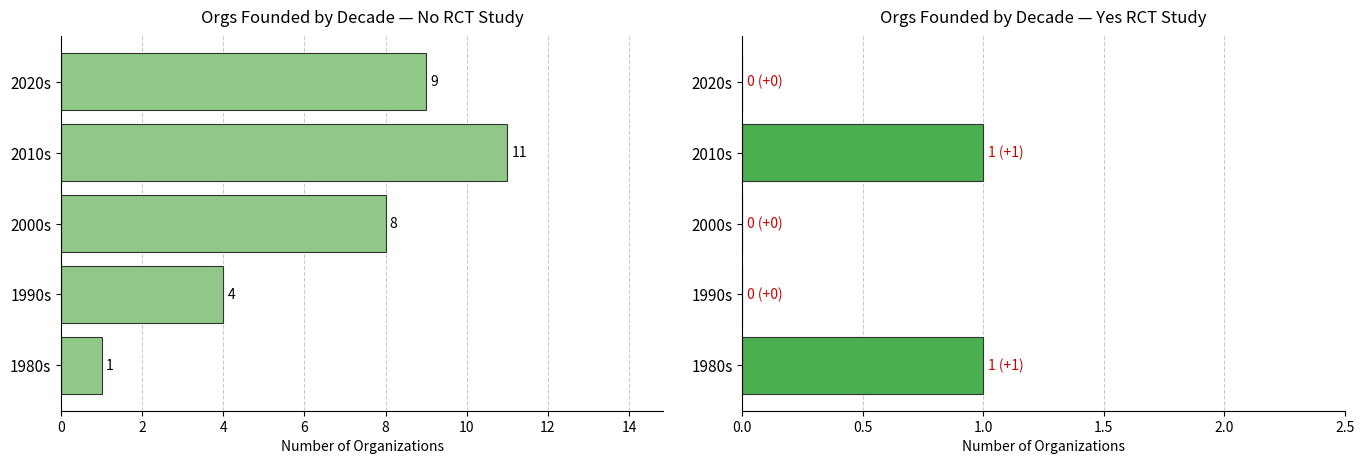

Is it true that No RCT equals 1 at 1980s?

True